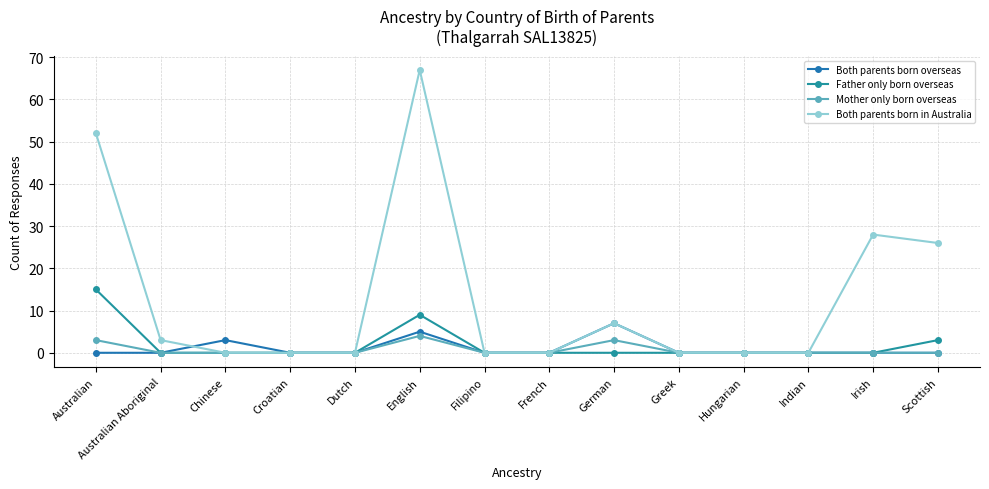

Count the number of data series in this chart.

4